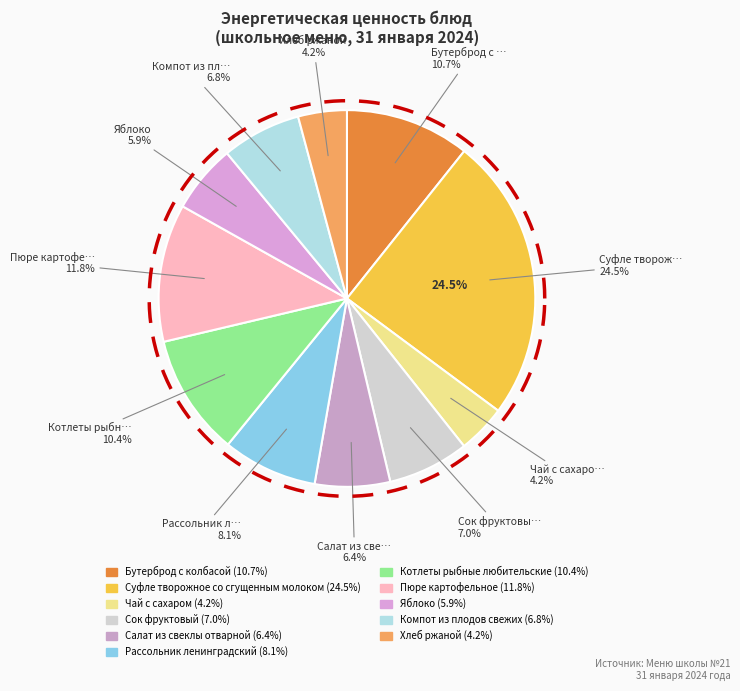

To the nearest percent, what is the combined percentage of Салат из свеклы отварной and Пюре картофельное?

18%